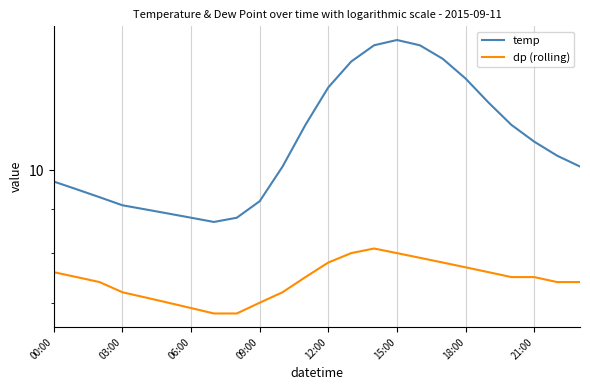

At how many categories does at least one series exceed 12?

7